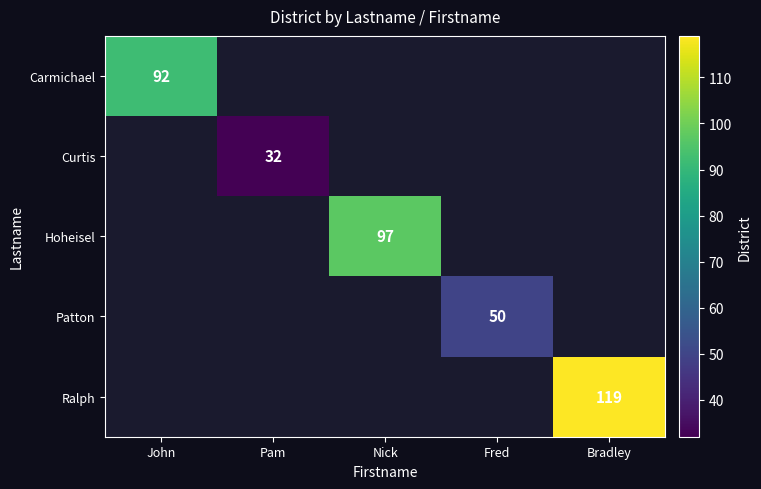

How many values in Curtis are above zero?

1